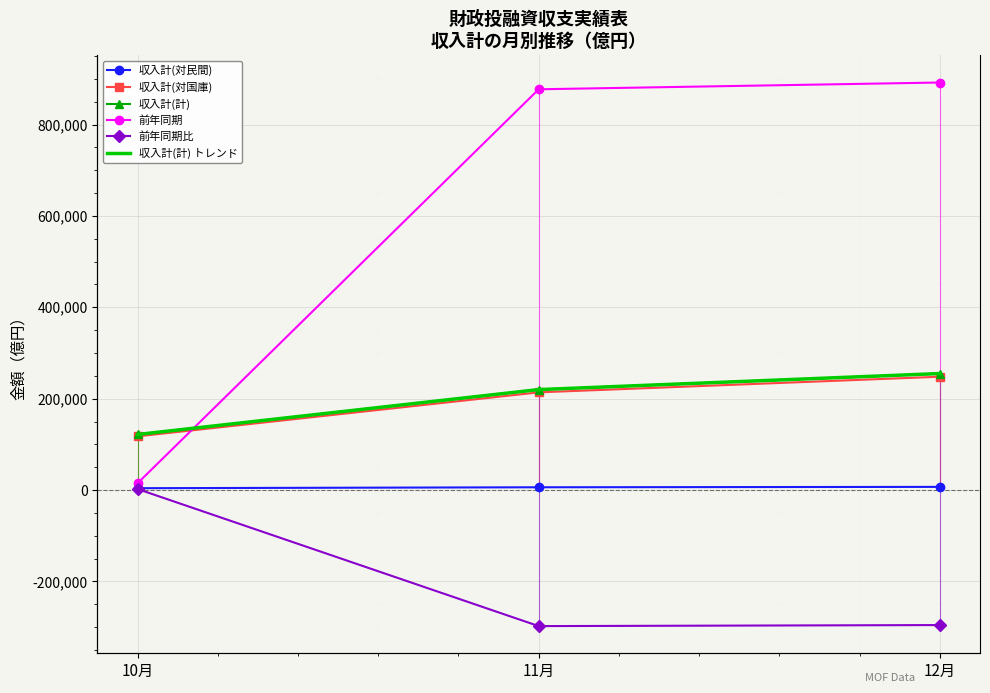

At which label does 収入計(計) トレンド first exceed 219894?

12月